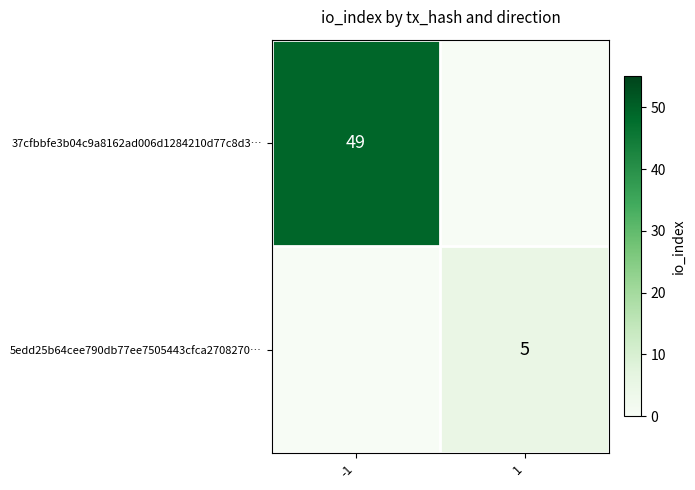

Is the value of 5edd25b64cee790db77ee7505443cfca2708270… at 1 greater than the value of 37cfbbfe3b04c9a8162ad006d1284210d77c8d3… at -1?

No